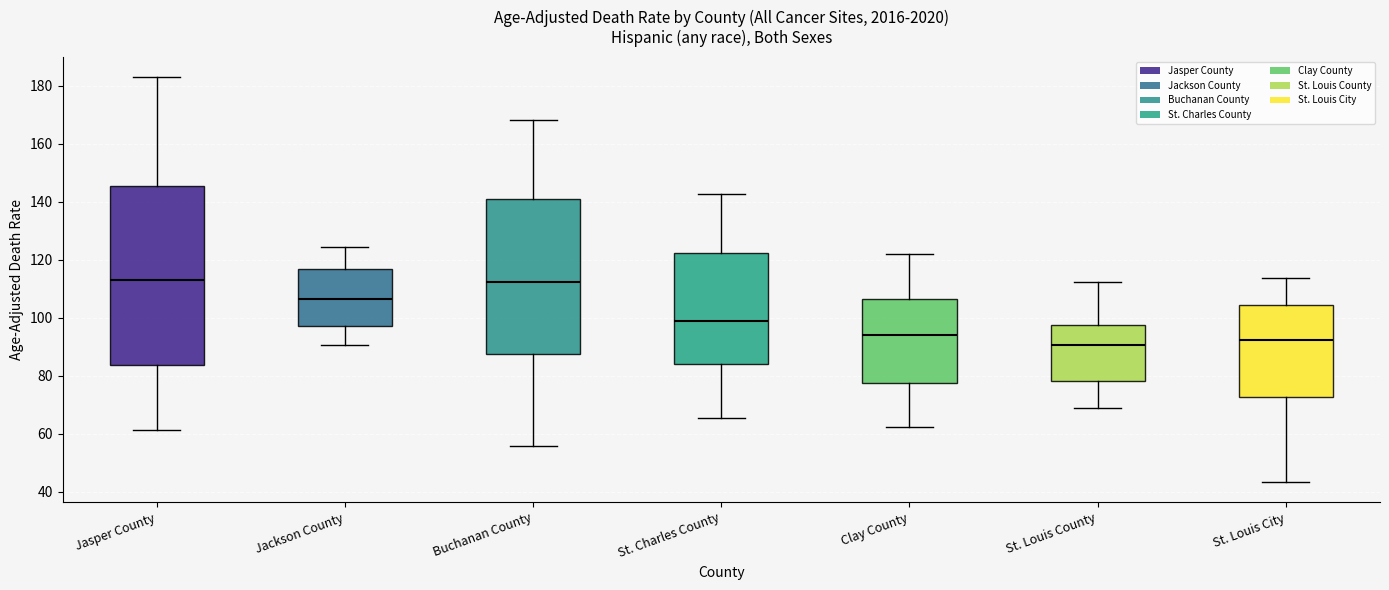

Reading left to right, read every box against the y-axis: the position of its median line, the range the box covers, and the ends of its whiskers. The values are not printed on the chart, so give them approximately, as read against the axis.

Jasper County: median 114, box 84 to 146, whiskers 62 to 184
Jackson County: median 106, box 98 to 116, whiskers 90 to 124
Buchanan County: median 112, box 88 to 142, whiskers 56 to 168
St. Charles County: median 98, box 84 to 122, whiskers 66 to 142
Clay County: median 94, box 78 to 106, whiskers 62 to 122
St. Louis County: median 90, box 78 to 98, whiskers 68 to 112
St. Louis City: median 92, box 72 to 104, whiskers 44 to 114